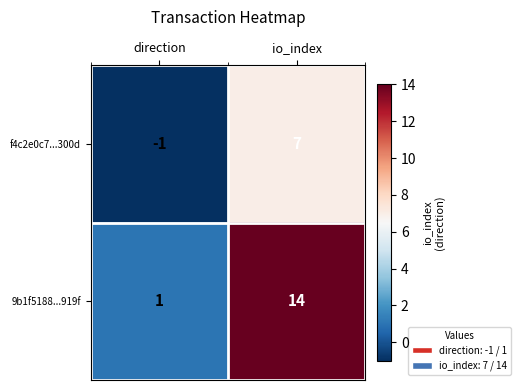

Is it true that f4c2e0c7...300d equals 11 at io_index?

False